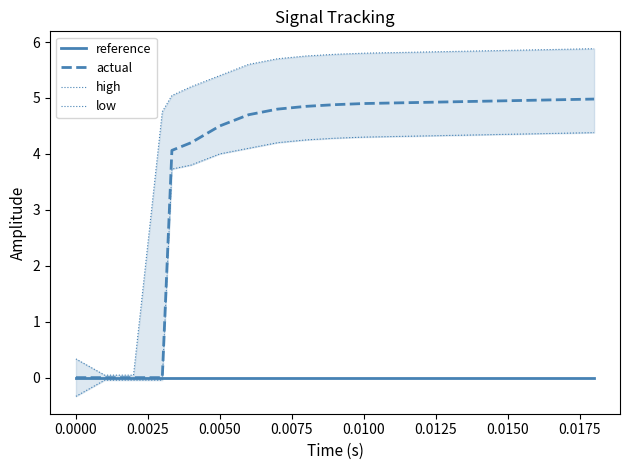

What is the difference between the maximum and second lowest values in the low series?

4.4